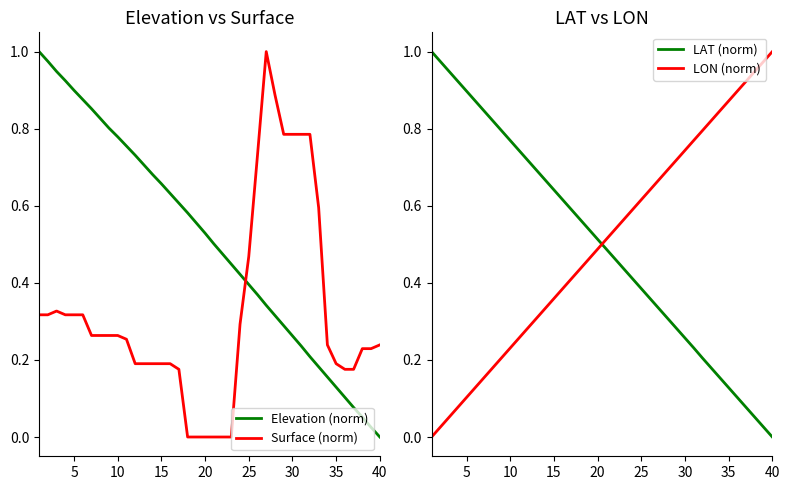

Does the chart have visible grid lines?

No